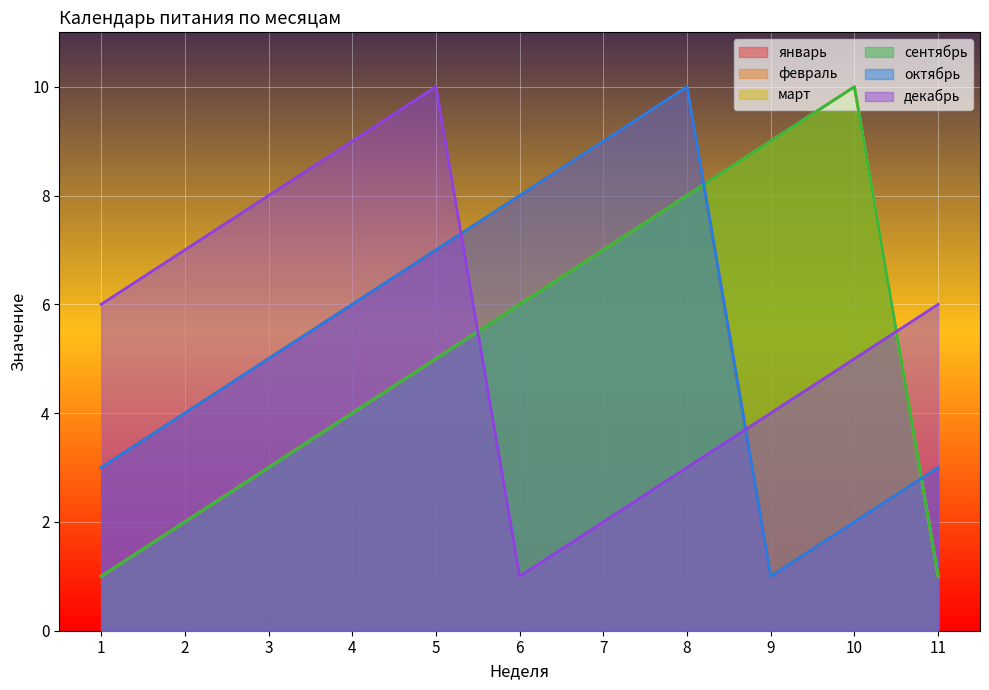

Where does the декабрь series first go above 6?

2